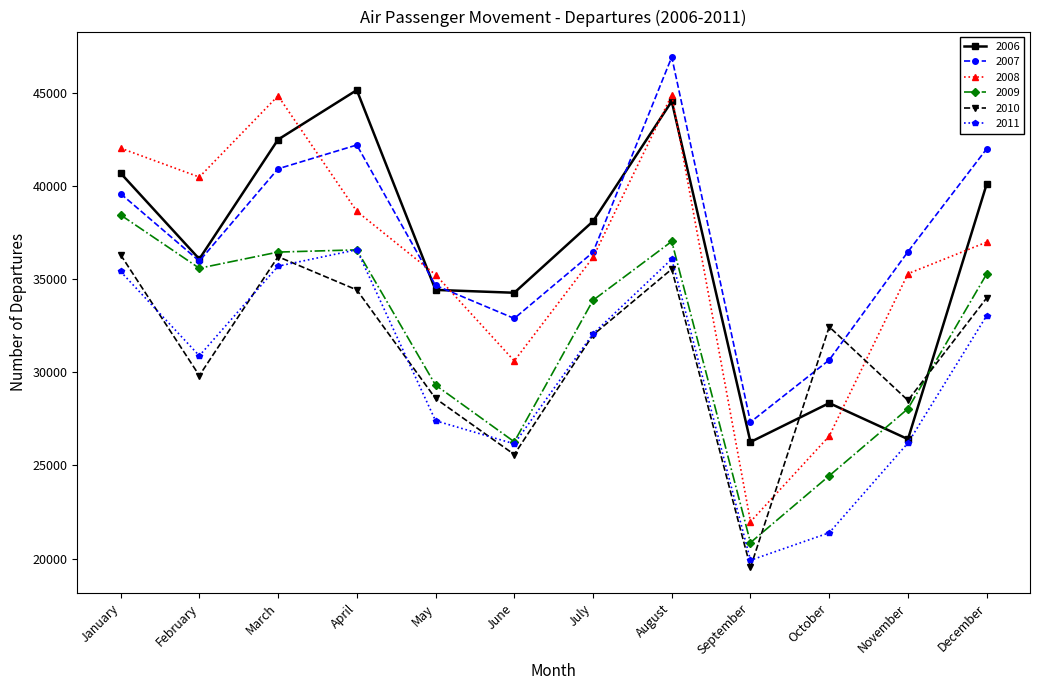

Where is the first local minimum for 2010?

February